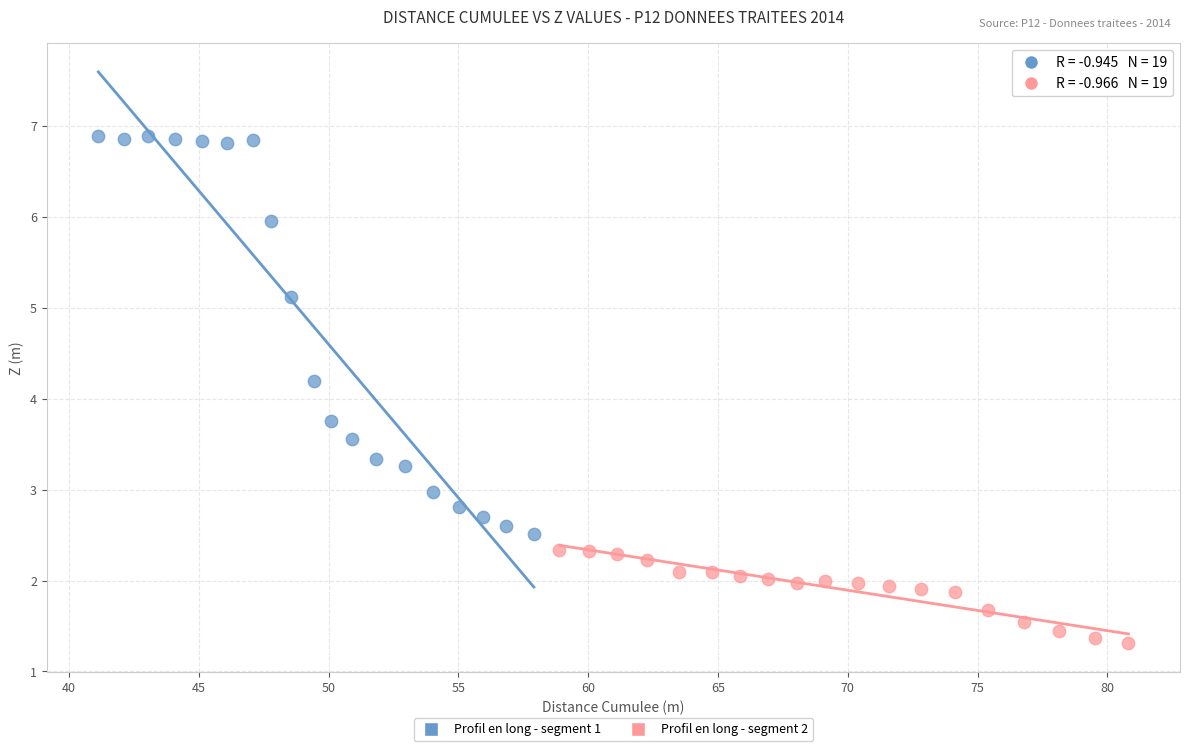

Which series contains the highest Y value?

Profil en long - segment 1